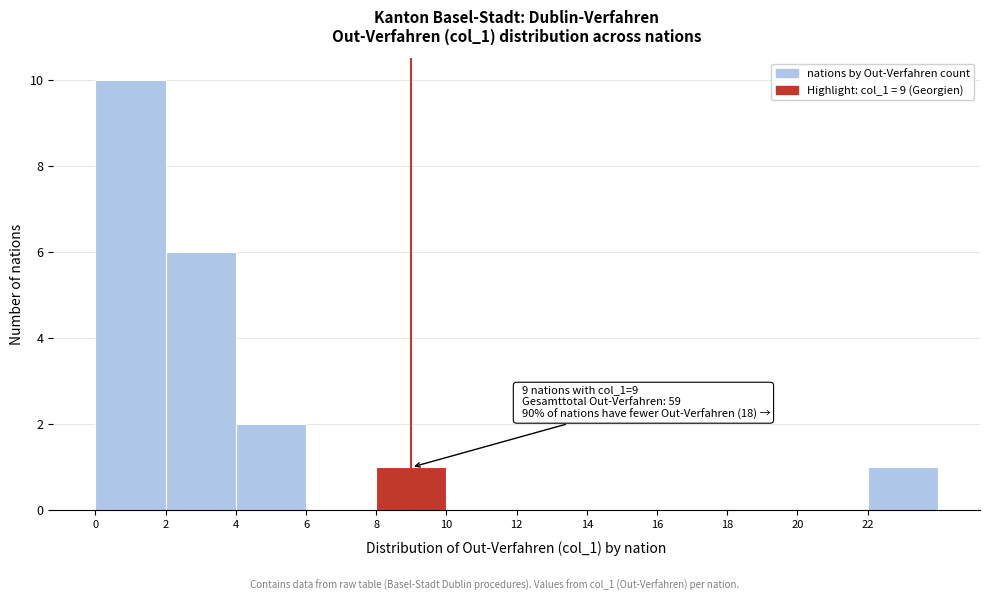

Over which range of the x-axis is the bar tallest?

0 to 2